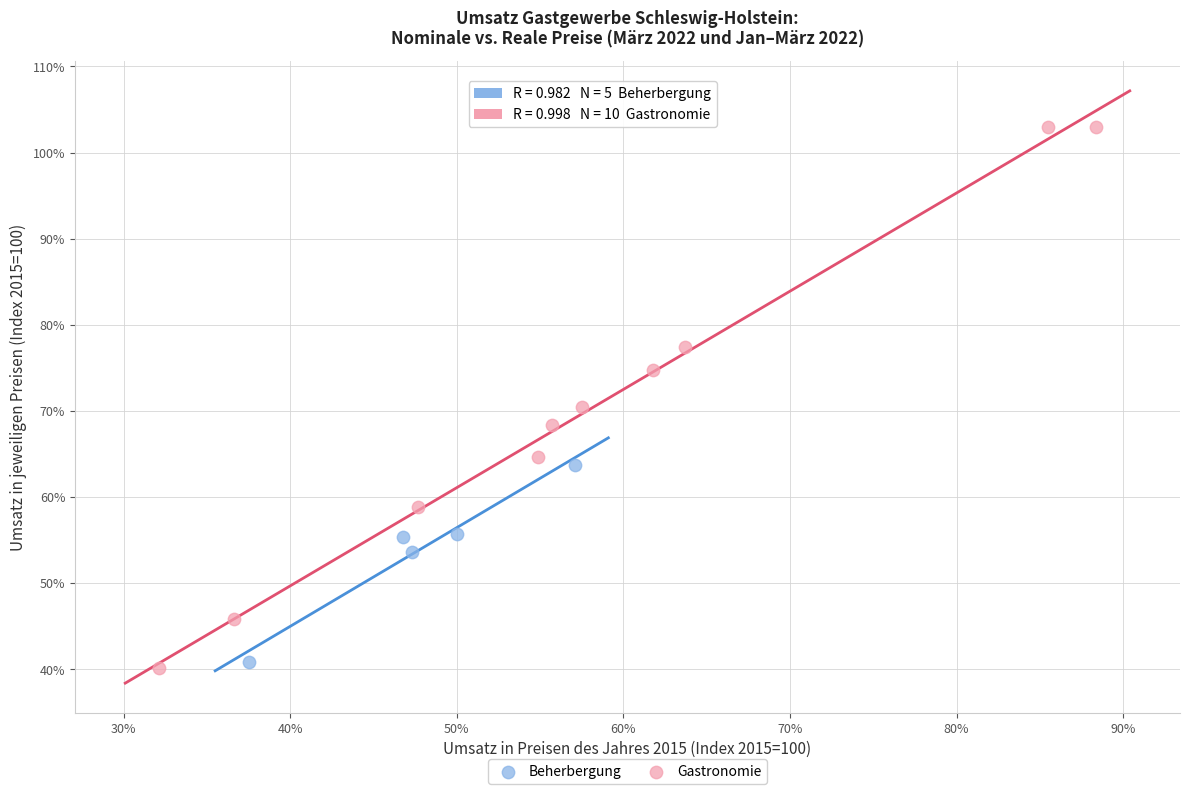

Which series has the largest Y range (max minus min)?

Gastronomie